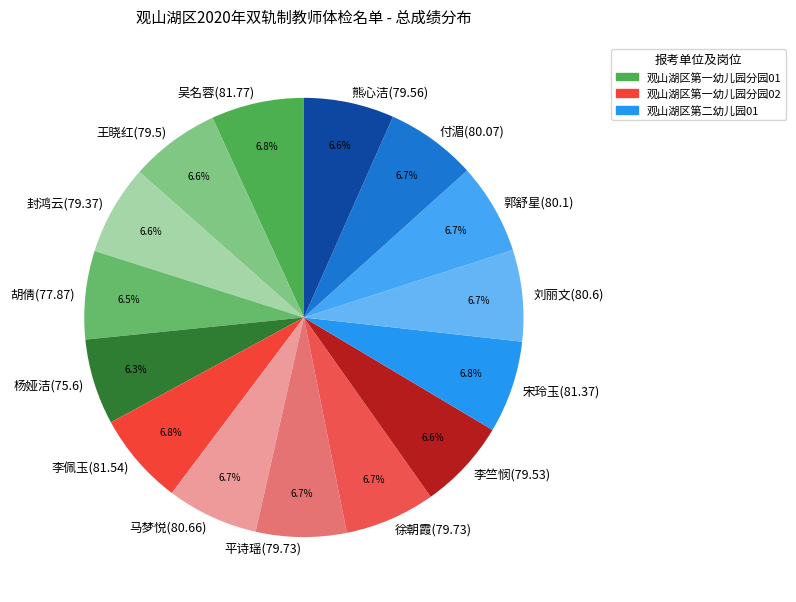

What percentage do 马梦悦(80.66) and 宋玲玉(81.37) together represent?

13.5%